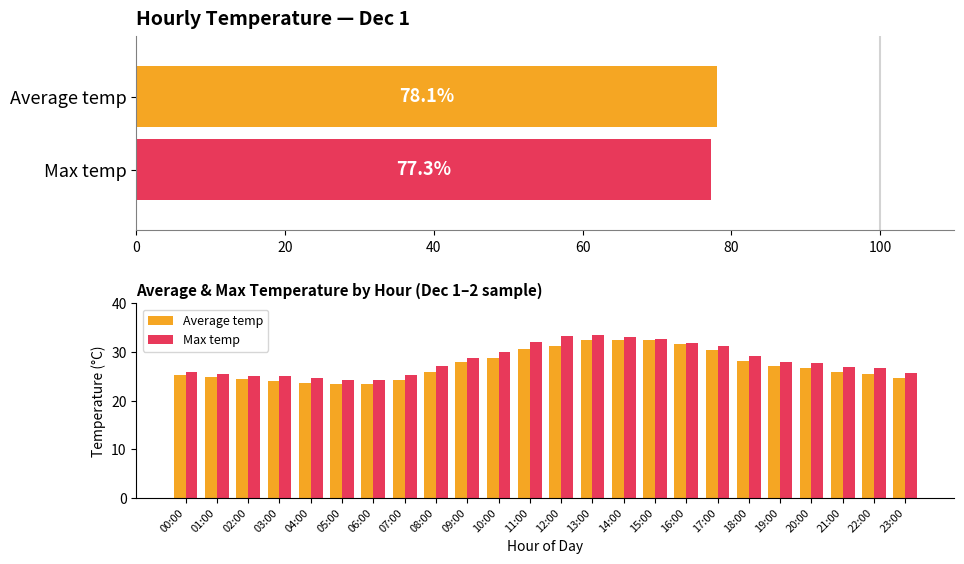

What is the difference between the Max temp values at 11:00 and 13:00?

1.5